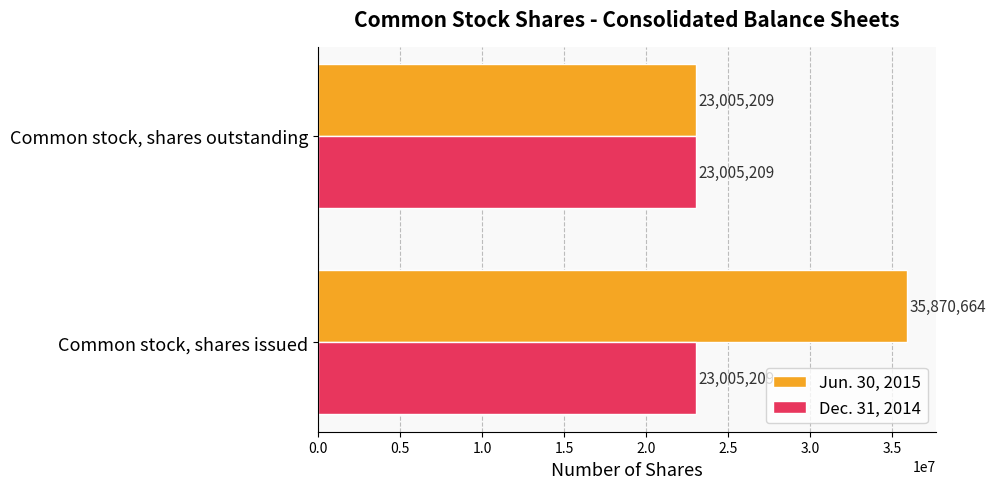

Is it true that Dec. 31, 2014 equals 23005209 at Common stock, shares outstanding?

True